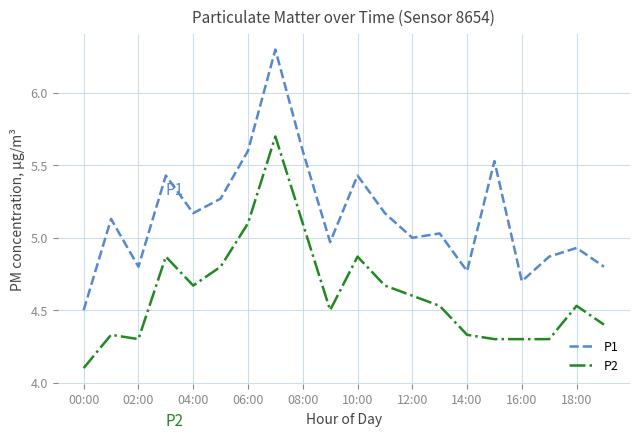

What is the difference between the maximum and minimum values in the P2 series?

1.6